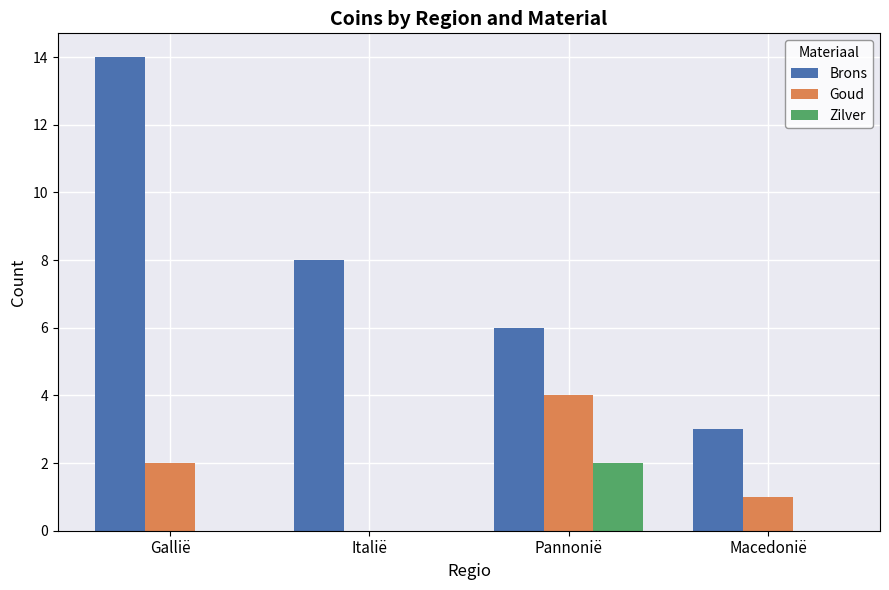

How many Goud values are between 1 and 4?

3